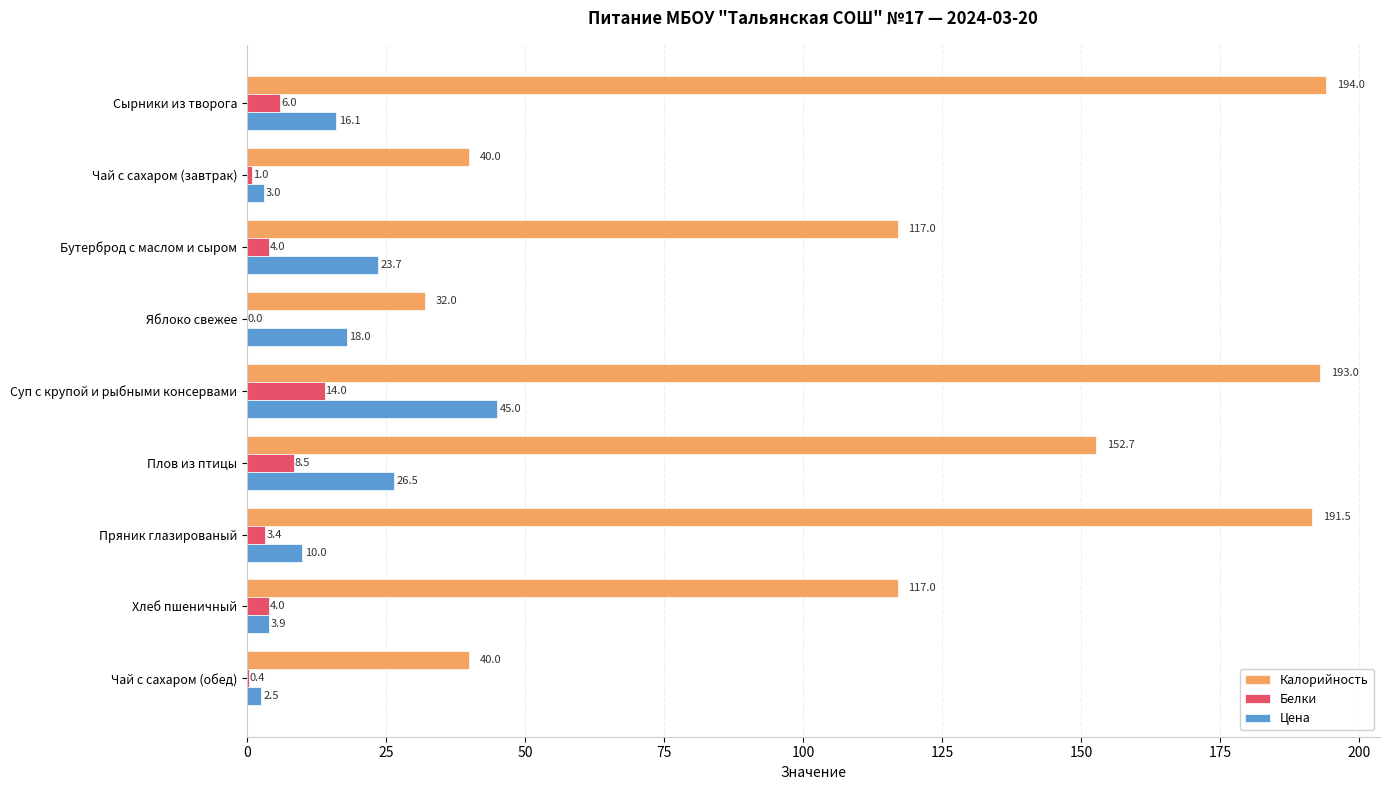

At which category does the chart reach its peak across all series?

Сырники из творога